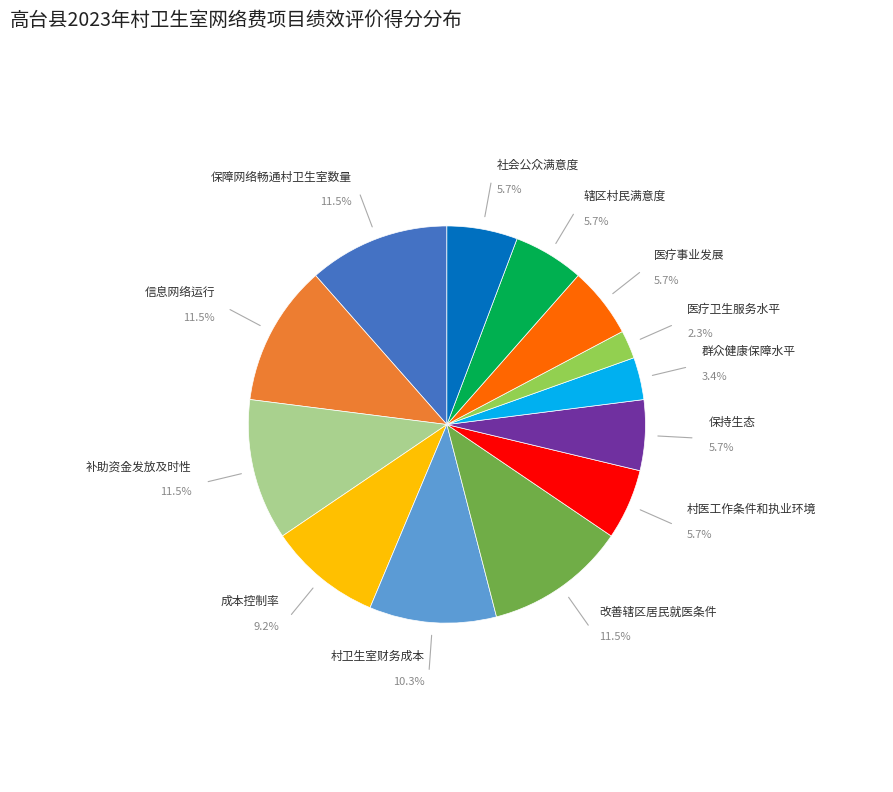

Does any single category account for the majority?

No